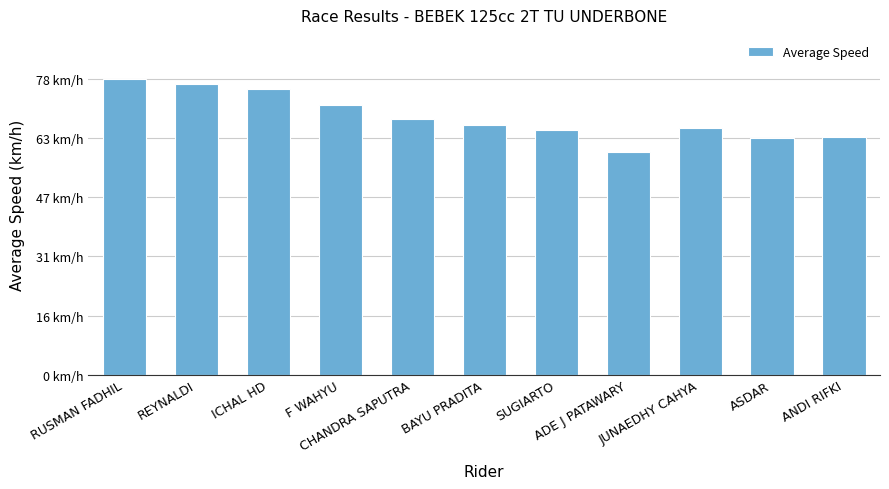

Where is the data nearest to the value 68?

CHANDRA SAPUTRA